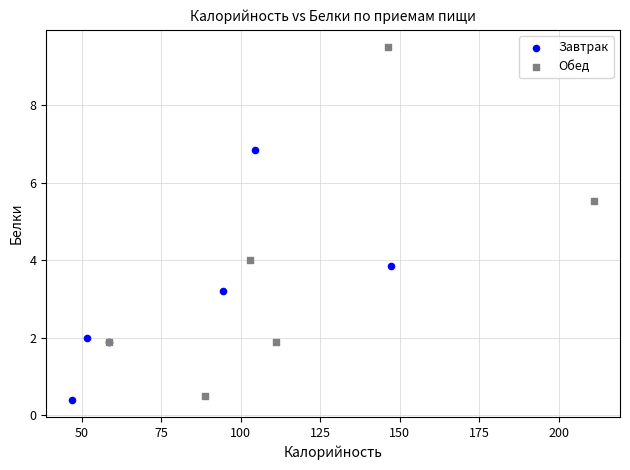

What are all the series names shown in the legend?

Завтрак, Обед